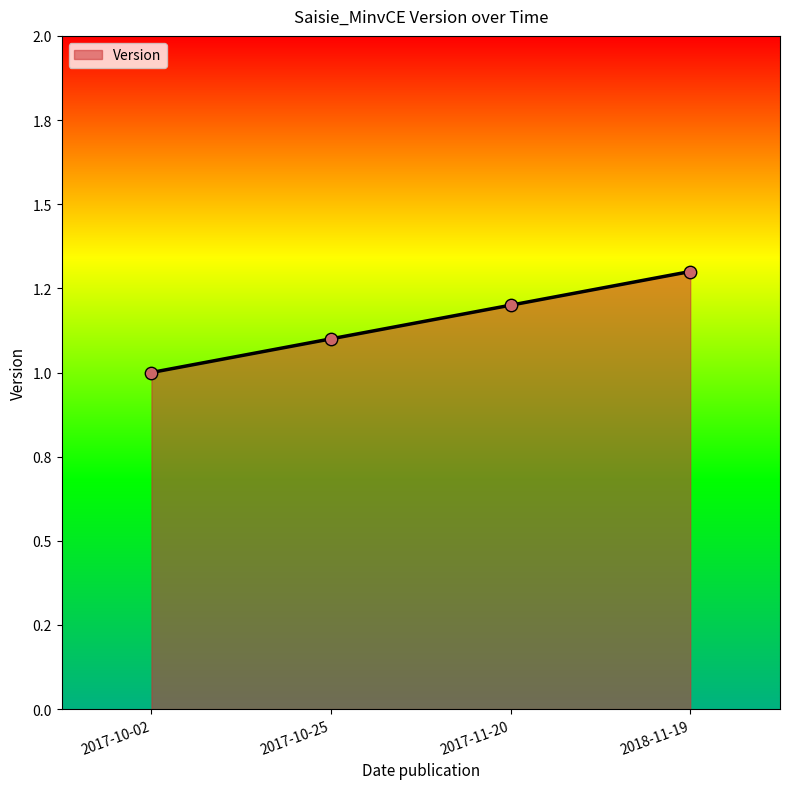

Approximately how many times larger is the value at 2017-10-25 compared to 2018-11-19?

0.8